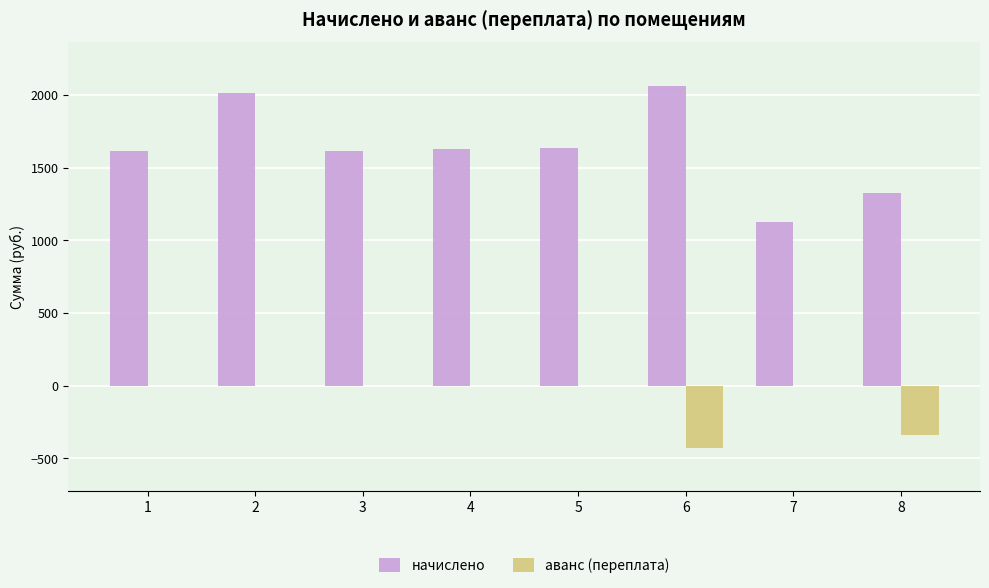

What is the sum of all начислено values?

13021.6